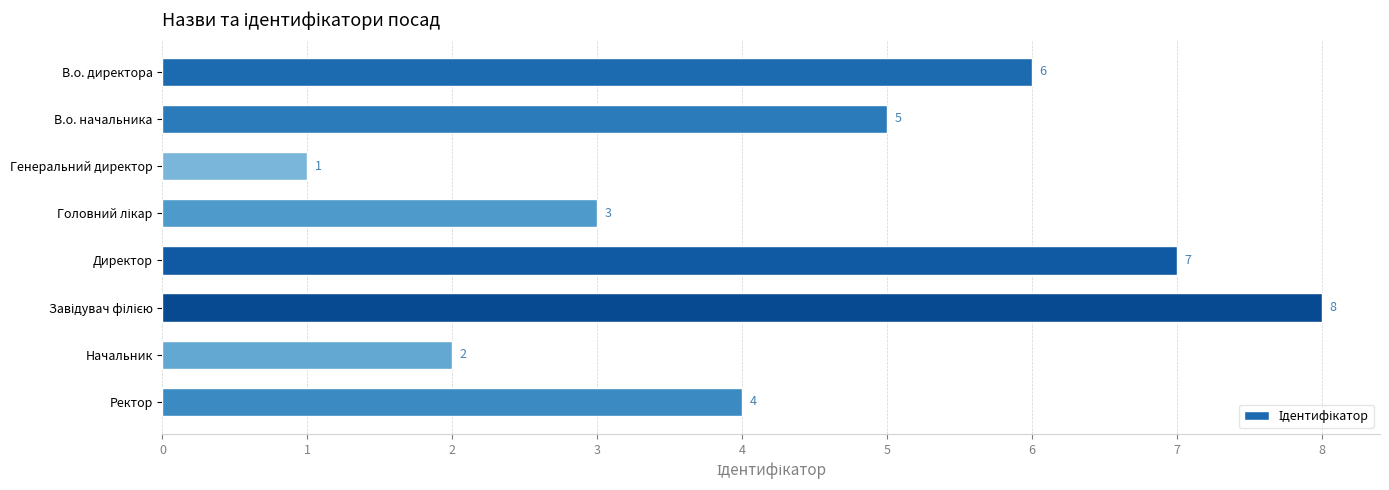

True or false: the data shows 3 at Ректор.

False